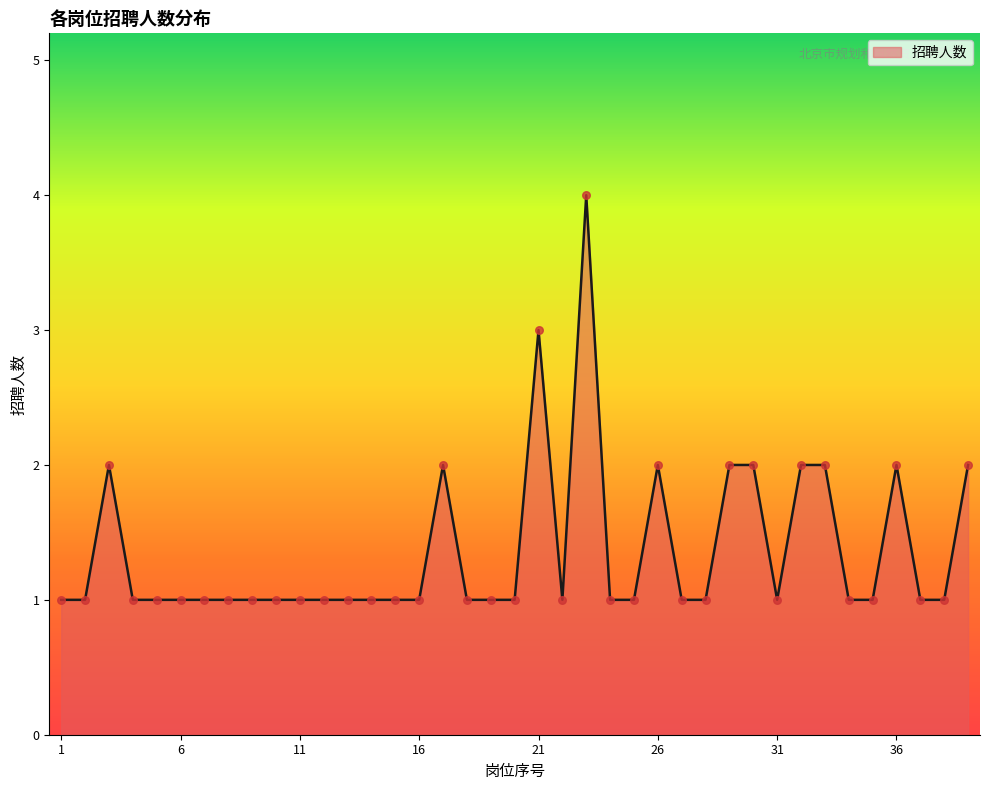

What is the greatest value displayed?

4